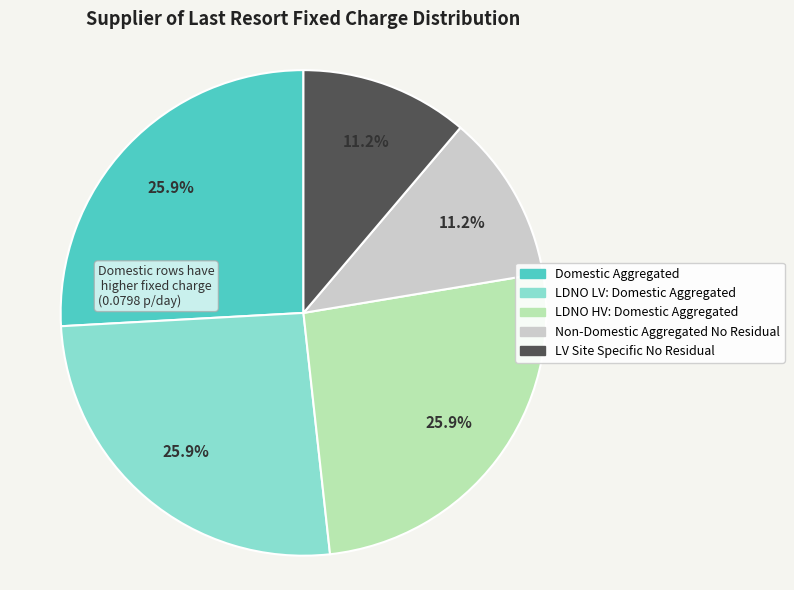

Between Domestic Aggregated and Non-Domestic Aggregated No Residual, which is larger?

Domestic Aggregated